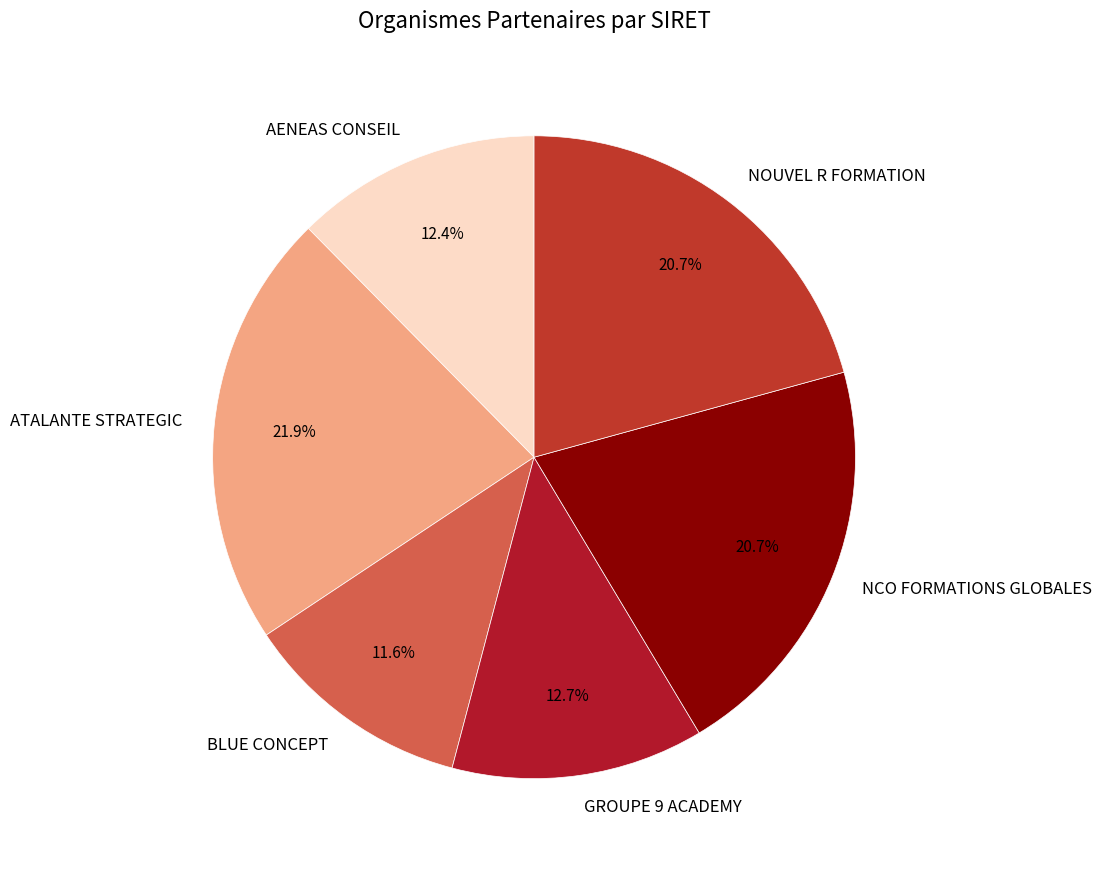

How many segments does this pie chart have?

6